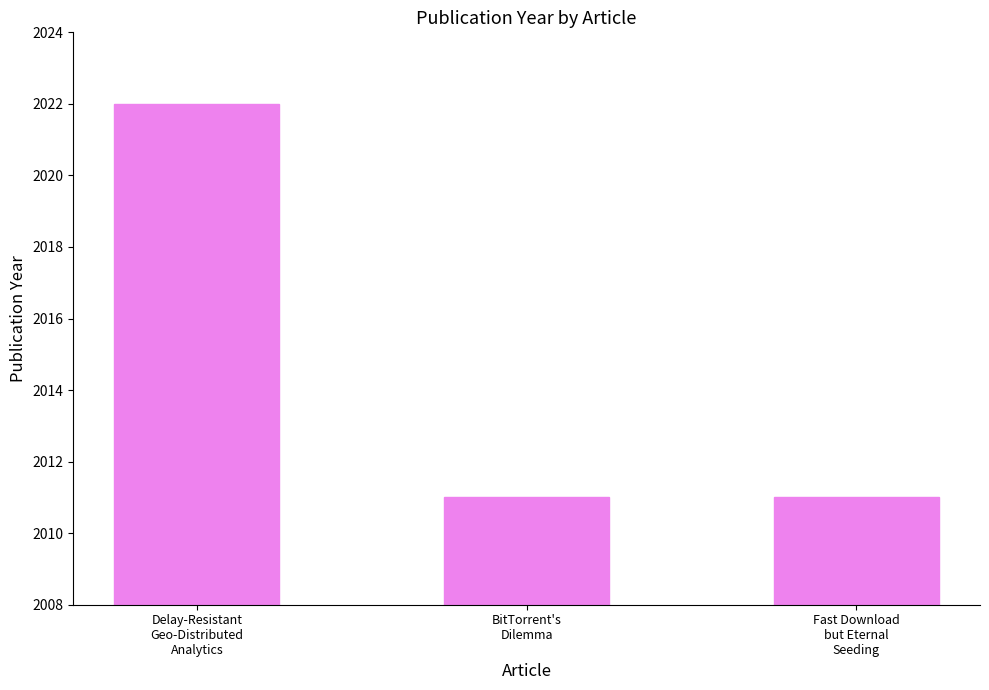

What is the change in value from Delay-Resistant
Geo-Distributed
Analytics to Fast Download
but Eternal
Seeding?

-11